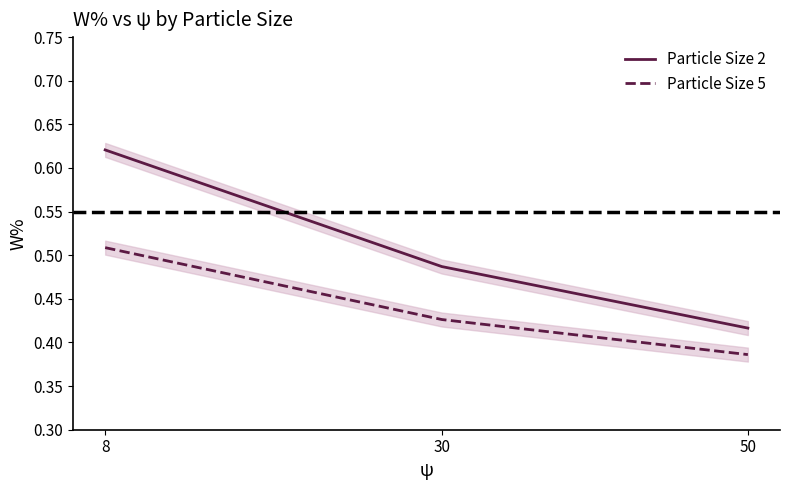

Between 30 and 8, which is larger?

8